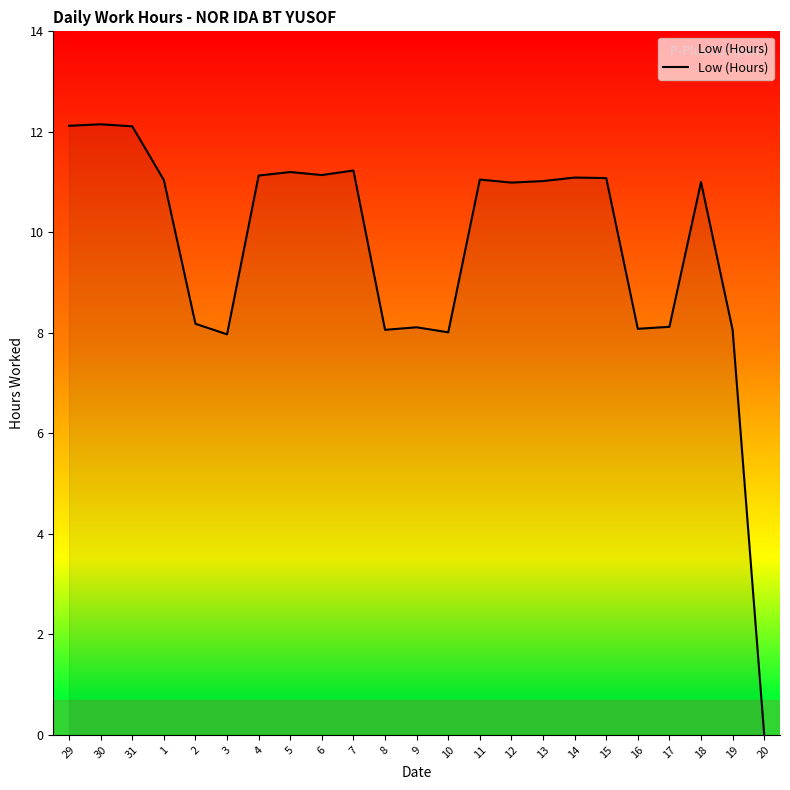

What position from the left is 16?

19